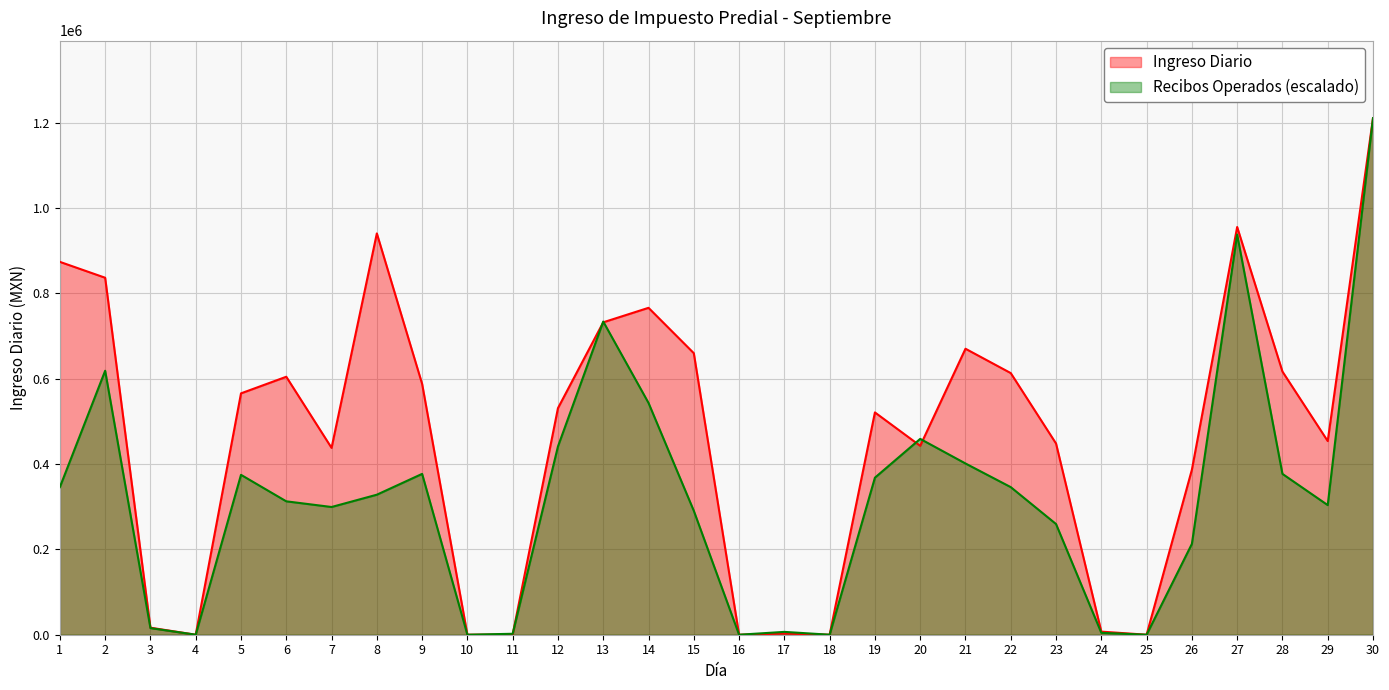

How many values in the Ingreso Diario series are below 531030?

15